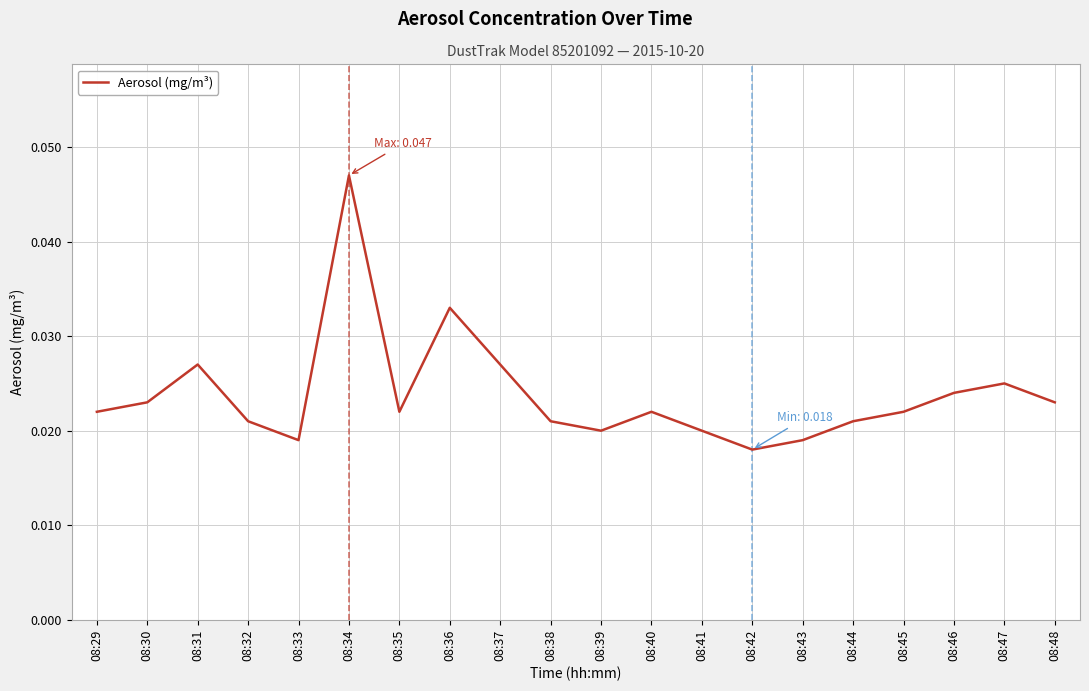

How many distinct data groups are displayed?

1